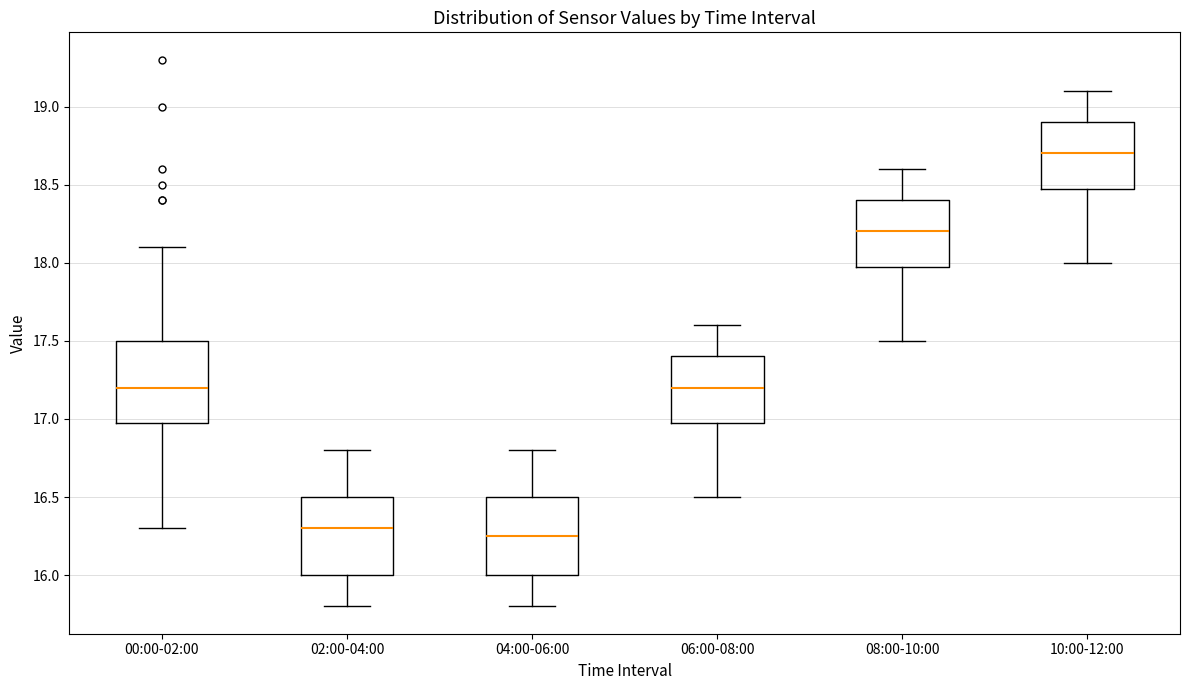

Which box's median line is the lowest?

04:00-06:00